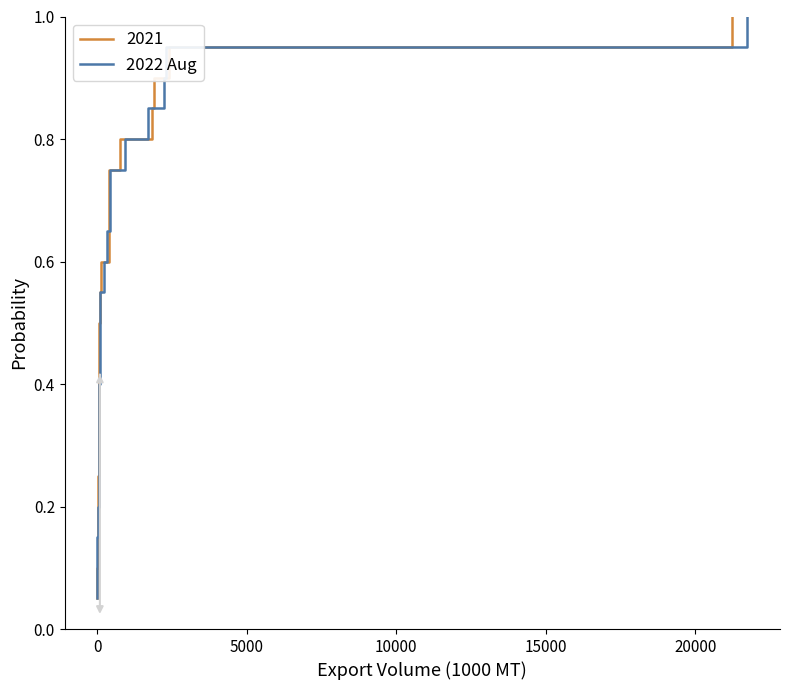

What is the highest value of the 2022 Aug series?

1.0